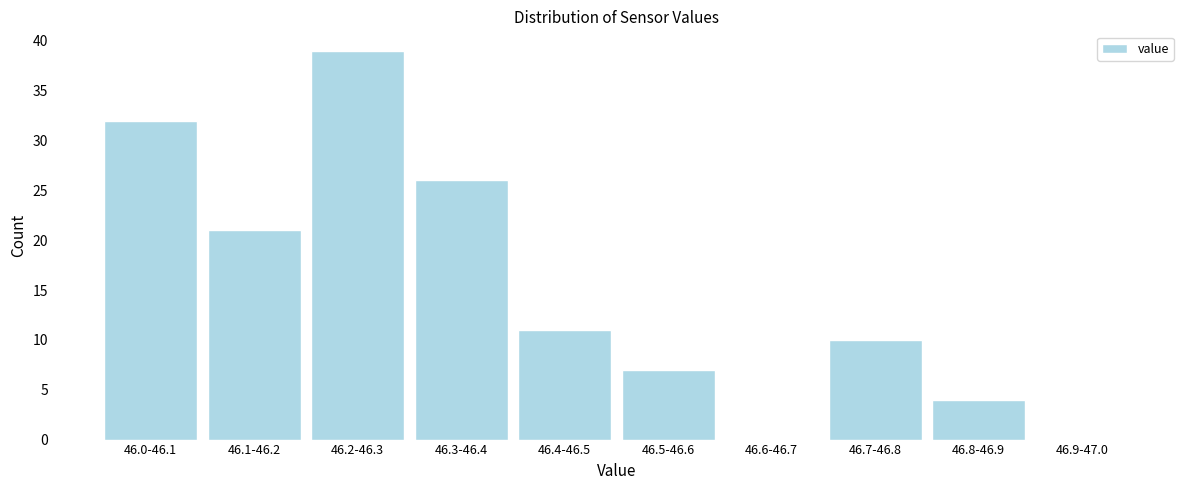

Reading left to right, what are all the values shown in this chart?

46.0-46.1=32	46.1-46.2=21	46.2-46.3=39	46.3-46.4=26	46.4-46.5=11	46.5-46.6=7	46.6-46.7=0	46.7-46.8=10	46.8-46.9=4	46.9-47.0=0